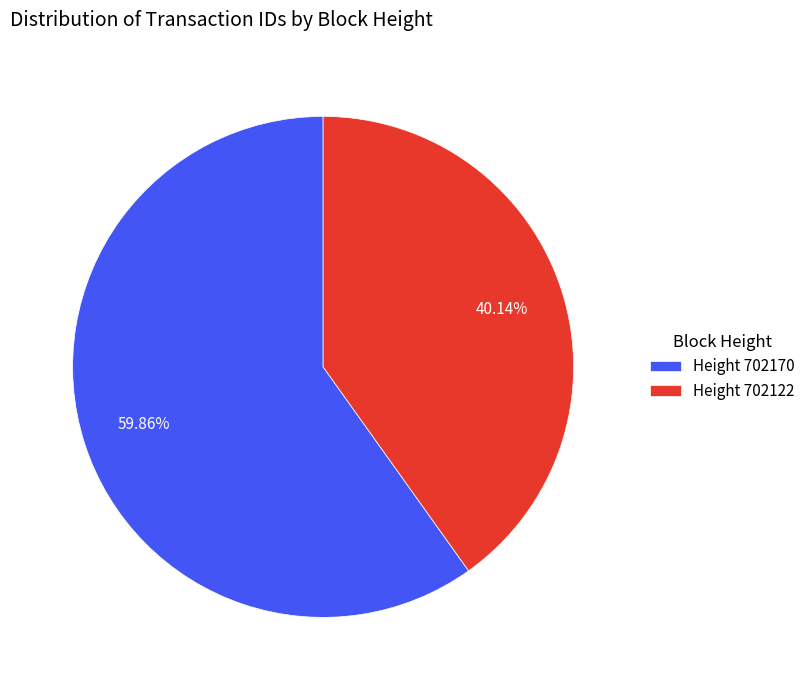

Is there a majority slice in this chart?

Yes